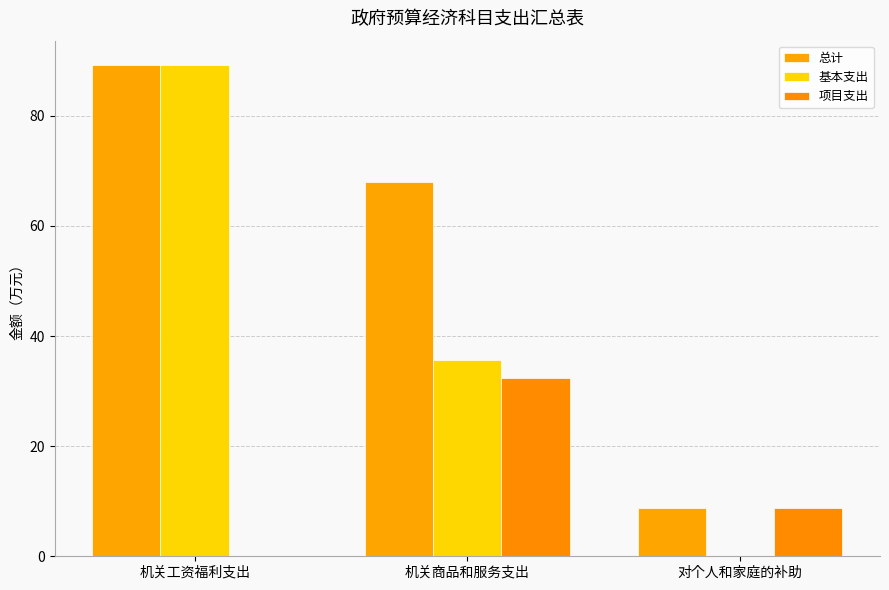

What position from the left is 机关工资福利支出?

1